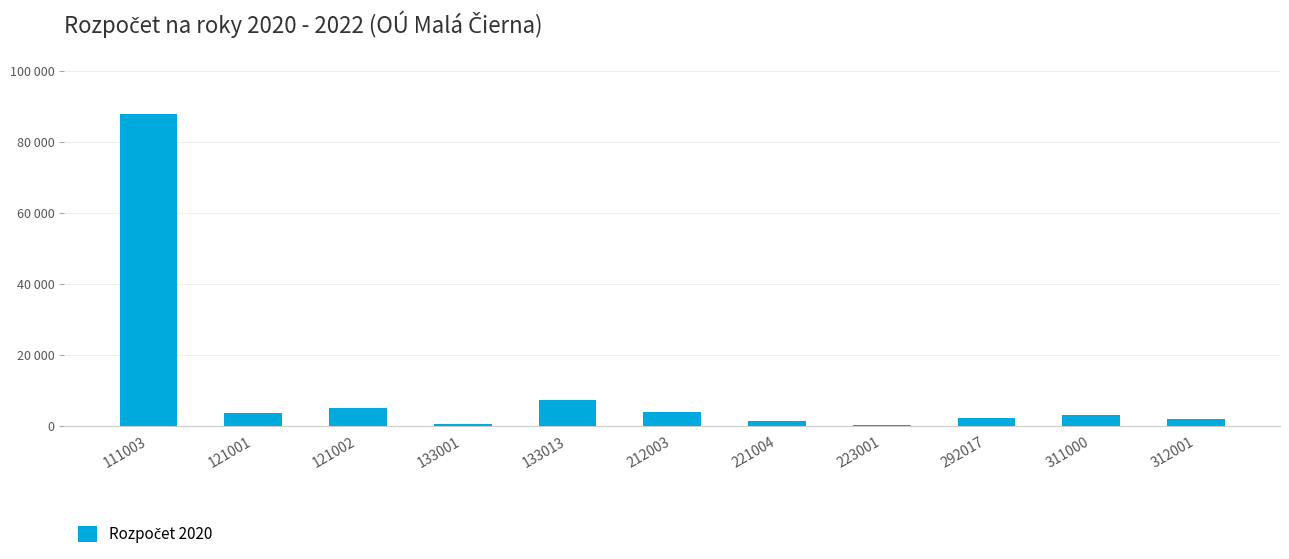

What is the change in value from 221004 to 311000?

+1800